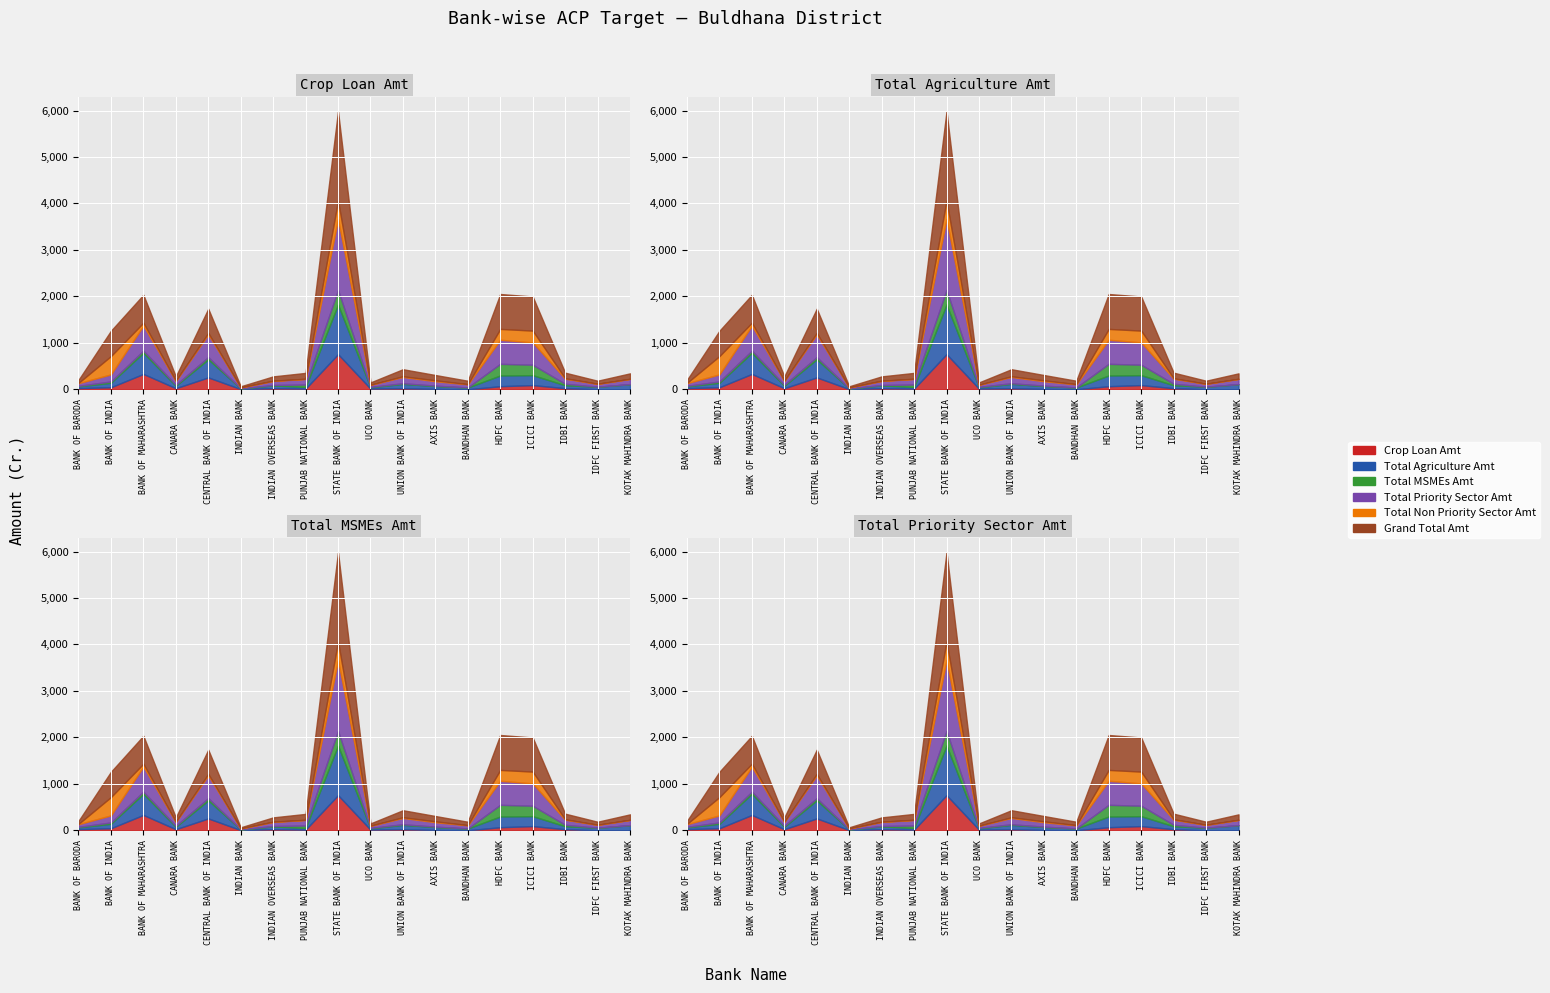

Reading right to left, list all the values displayed in this chart.

Crop Loan Amt: KOTAK MAHINDRA BANK=0.0	IDFC FIRST BANK=0.0	IDBI BANK=23.0	ICICI BANK=90.0	HDFC BANK=66.0	BANDHAN BANK=0.0	AXIS BANK=7.5	UNION BANK OF INDIA=22.0	UCO BANK=14.0	STATE BANK OF INDIA=756.0	PUNJAB NATIONAL BANK=13.5	INDIAN OVERSEAS BANK=23.0	INDIAN BANK=4.0	CENTRAL BANK OF INDIA=255.0	CANARA BANK=23.0	BANK OF MAHARASHTRA=330.0	BANK OF INDIA=44.0	BANK OF BARODA=24.0
Total Agriculture Amt: KOTAK MAHINDRA BANK=110.0	IDFC FIRST BANK=55.0	IDBI BANK=64.2	ICICI BANK=213.8	HDFC BANK=231.0	BANDHAN BANK=38.5	AXIS BANK=62.5	UNION BANK OF INDIA=94.8	UCO BANK=28.6	STATE BANK OF INDIA=1068.2	PUNJAB NATIONAL BANK=36.4	INDIAN OVERSEAS BANK=60.5	INDIAN BANK=13.3	CENTRAL BANK OF INDIA=390.3	CANARA BANK=52.1	BANK OF MAHARASHTRA=454.9	BANK OF INDIA=96.0	BANK OF BARODA=38.6
Total MSMEs Amt: KOTAK MAHINDRA BANK=0.0	IDFC FIRST BANK=1.0	IDBI BANK=31.1	ICICI BANK=224.6	HDFC BANK=251.1	BANDHAN BANK=1.0	AXIS BANK=8.6	UNION BANK OF INDIA=12.8	UCO BANK=9.1	STATE BANK OF INDIA=314.6	PUNJAB NATIONAL BANK=52.1	INDIAN OVERSEAS BANK=9.1	INDIAN BANK=2.3	CENTRAL BANK OF INDIA=46.8	CANARA BANK=20.3	BANK OF MAHARASHTRA=46.7	BANK OF INDIA=28.5	BANK OF BARODA=11.6
Total Priority Sector Amt: KOTAK MAHINDRA BANK=113.4	IDFC FIRST BANK=62.1	IDBI BANK=109.2	ICICI BANK=480.4	HDFC BANK=517.5	BANDHAN BANK=67.3	AXIS BANK=95.5	UNION BANK OF INDIA=136.0	UCO BANK=44.8	STATE BANK OF INDIA=1524.5	PUNJAB NATIONAL BANK=120.2	INDIAN OVERSEAS BANK=87.9	INDIAN BANK=20.6	CENTRAL BANK OF INDIA=490.4	CANARA BANK=83.7	BANK OF MAHARASHTRA=539.2	BANK OF INDIA=152.1	BANK OF BARODA=56.9
Total Non Priority Sector Amt: KOTAK MAHINDRA BANK=3.0	IDFC FIRST BANK=2.0	IDBI BANK=10.5	ICICI BANK=254.2	HDFC BANK=233.9	BANDHAN BANK=4.8	AXIS BANK=18.9	UNION BANK OF INDIA=15.1	UCO BANK=3.2	STATE BANK OF INDIA=398.5	PUNJAB NATIONAL BANK=5.2	INDIAN OVERSEAS BANK=4.7	INDIAN BANK=1.7	CENTRAL BANK OF INDIA=30.8	CANARA BANK=6.8	BANK OF MAHARASHTRA=62.2	BANK OF INDIA=393.7	BANK OF BARODA=6.8
Grand Total Amt: KOTAK MAHINDRA BANK=116.4	IDFC FIRST BANK=64.1	IDBI BANK=119.7	ICICI BANK=734.5	HDFC BANK=751.4	BANDHAN BANK=72.1	AXIS BANK=114.4	UNION BANK OF INDIA=151.1	UCO BANK=48.0	STATE BANK OF INDIA=1923.0	PUNJAB NATIONAL BANK=125.4	INDIAN OVERSEAS BANK=92.5	INDIAN BANK=22.3	CENTRAL BANK OF INDIA=521.2	CANARA BANK=90.5	BANK OF MAHARASHTRA=601.3	BANK OF INDIA=545.8	BANK OF BARODA=63.6